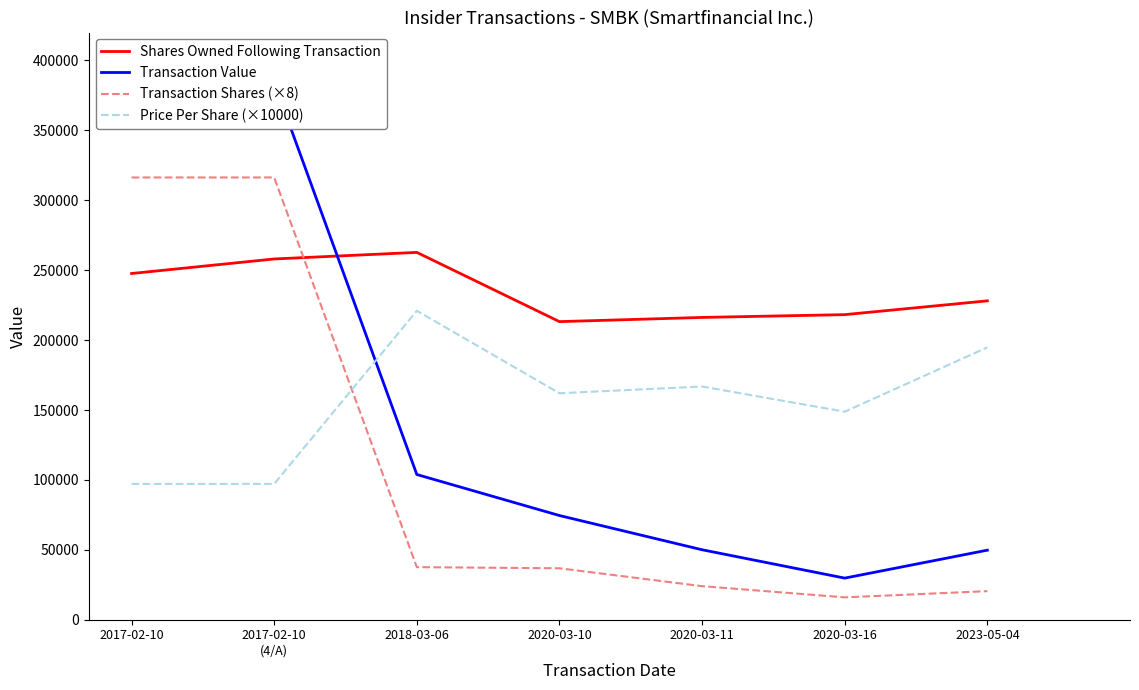

Is the value of Price Per Share (×10000) at 2020-03-10 greater than the value of Shares Owned Following Transaction at 2018-03-06?

No